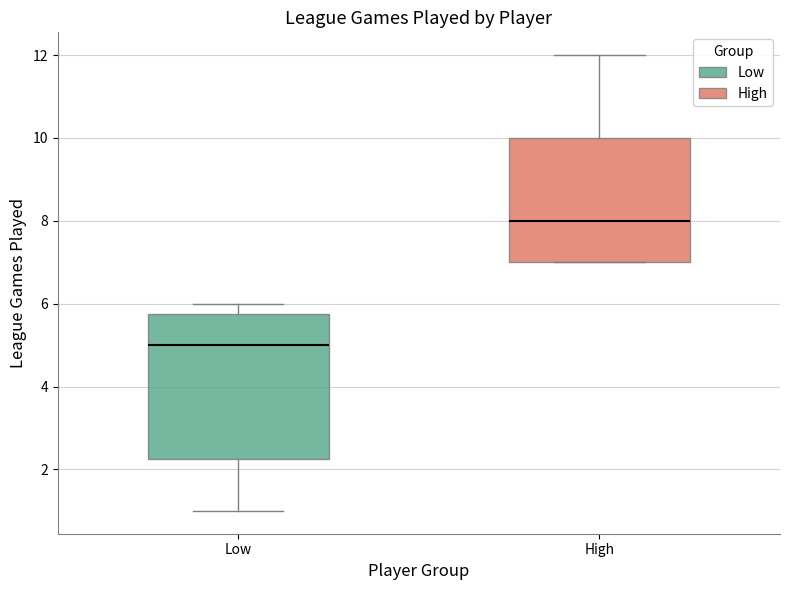

Reading left to right, transcribe this box plot: for each box, give where its median line is, the range the box spans, and where its two whiskers end, as read against the y-axis. The values are not printed on the chart, so give them approximately, as read against the axis.

Low: median 5.0, box 2.2 to 5.8, whiskers 1.0 to 6.0
High: median 8.0, box 7.0 to 10.0, whiskers 7.0 to 12.0